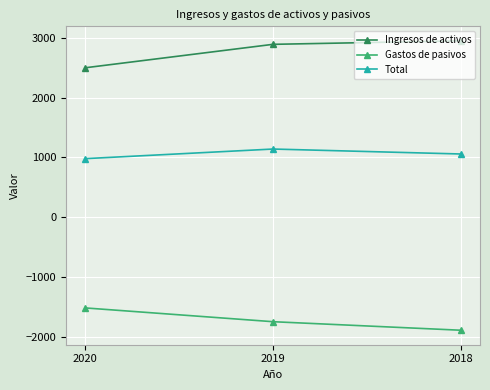

Reading left to right, extract all data points from this chart.

Ingresos de activos: 2497	2890	2949
Gastos de pasivos: -1520	-1751	-1894
Total: 977	1138	1055